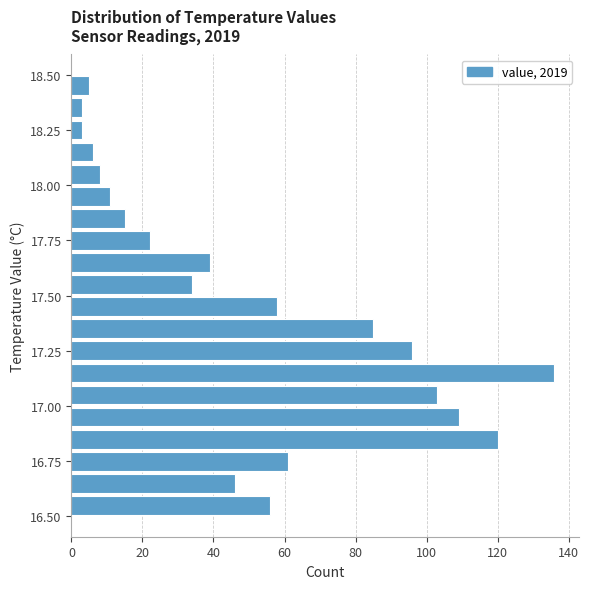

Around what value on the y-axis is the longest bar? Give the approximate position of its centre, as read against the axis.

17.15